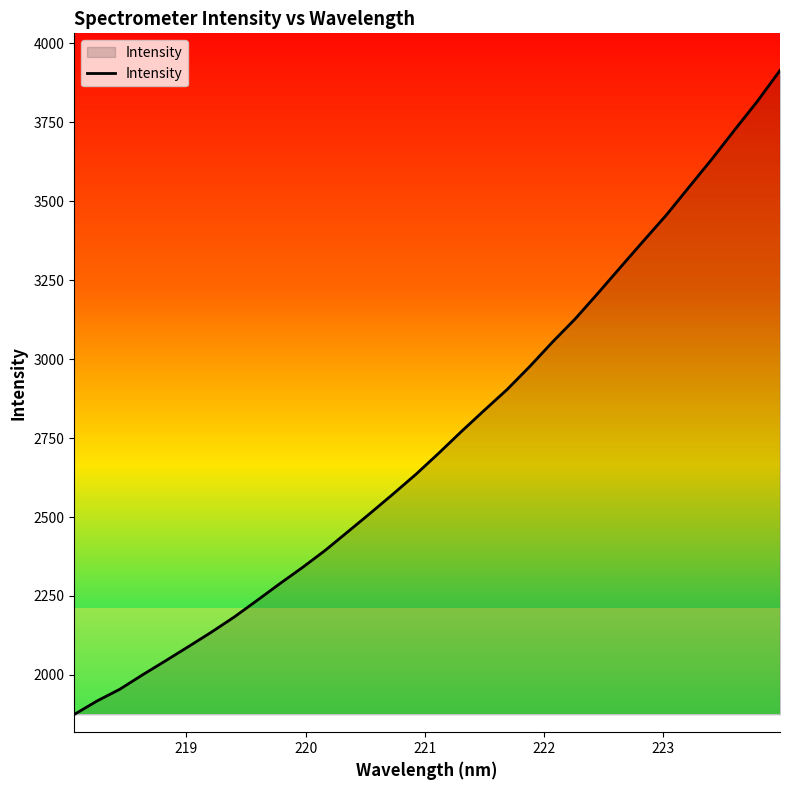

What is the smallest value displayed?

1874.9